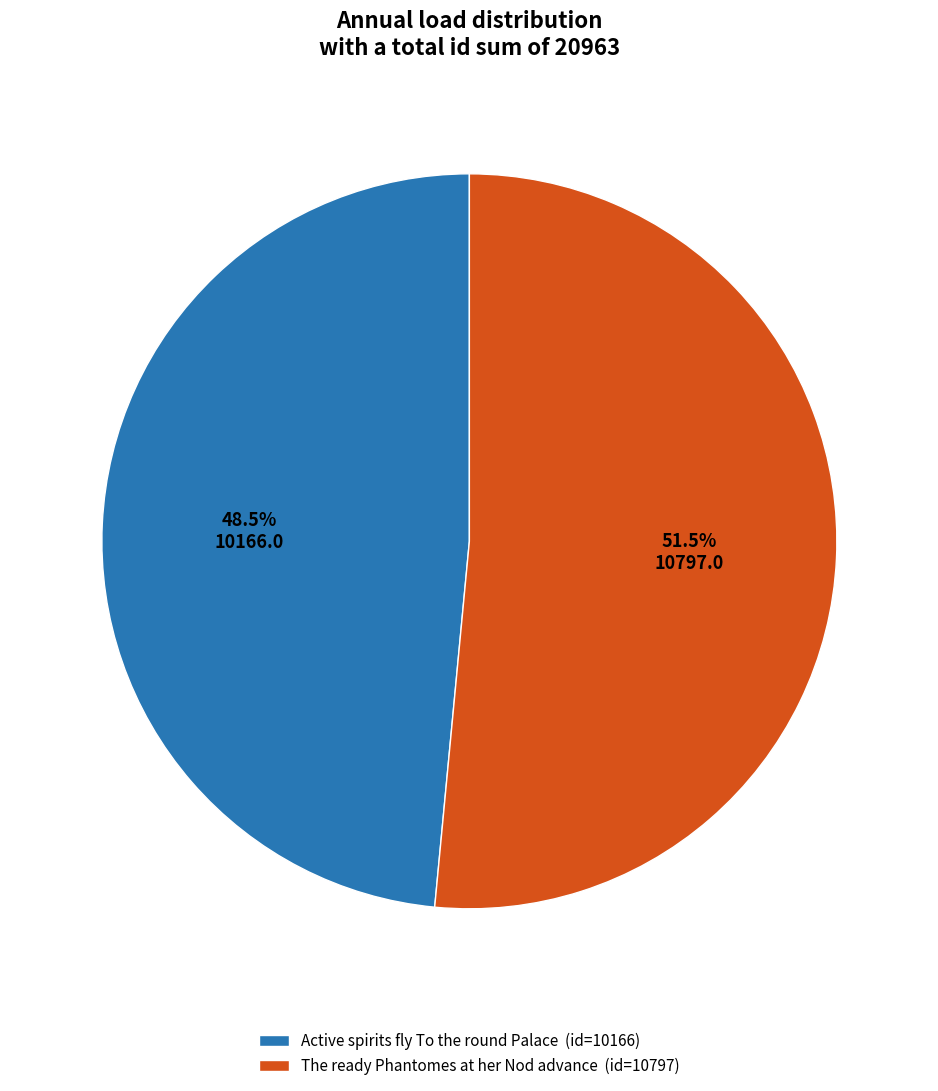

How many segments does this pie chart have?

2